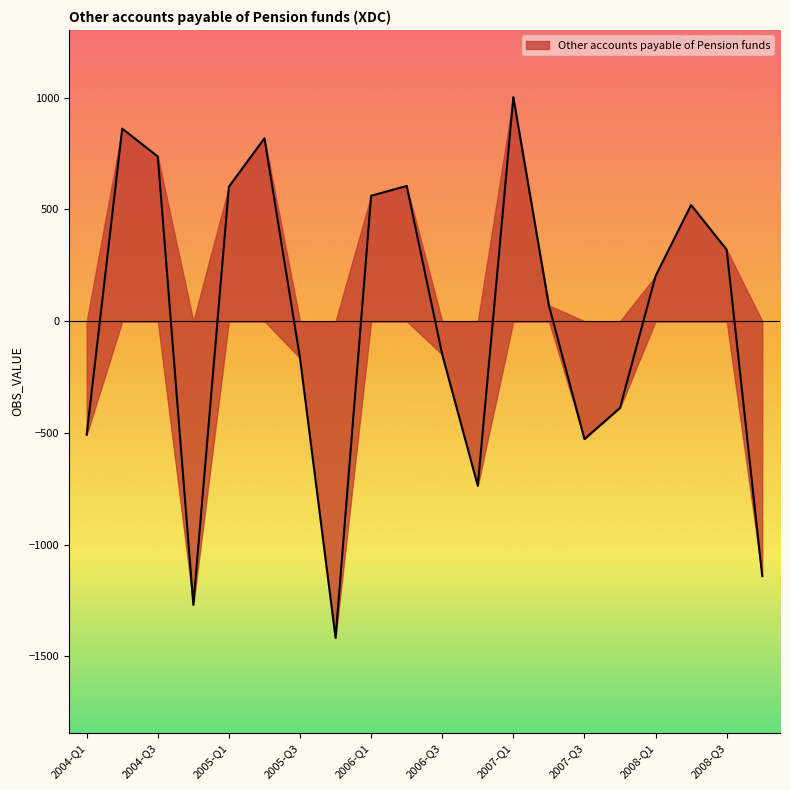

What is the label of the 16th point from the right?

2005-Q1